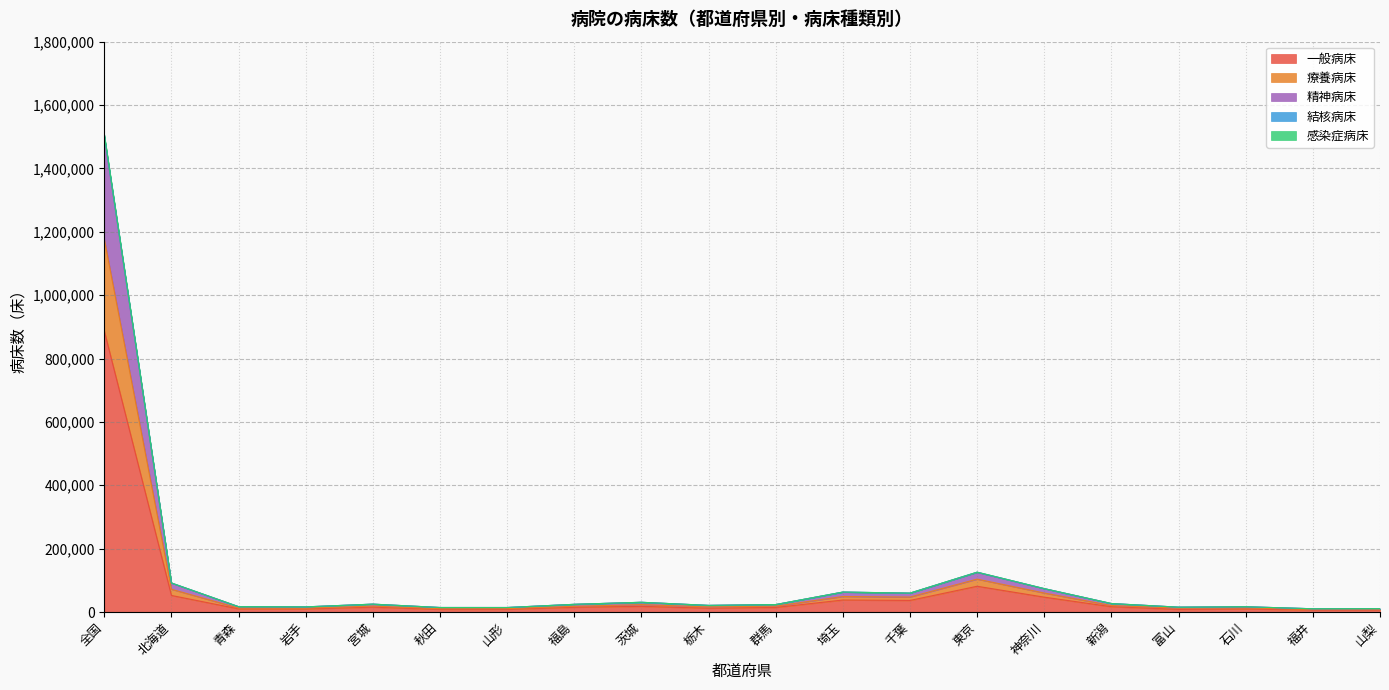

What is the total value across all series at 宮城?

24869